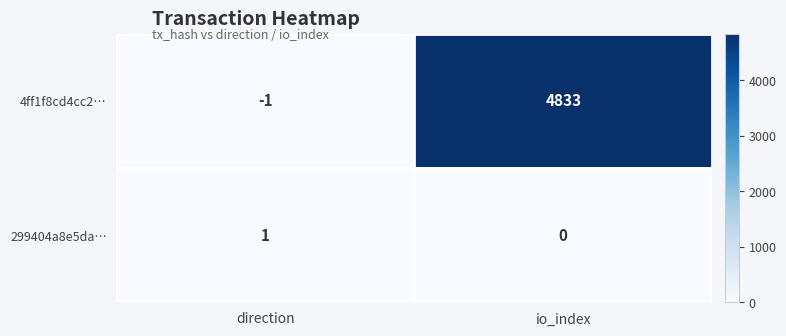

True or false: 4ff1f8cd4cc2… has a value of 0 at direction.

False